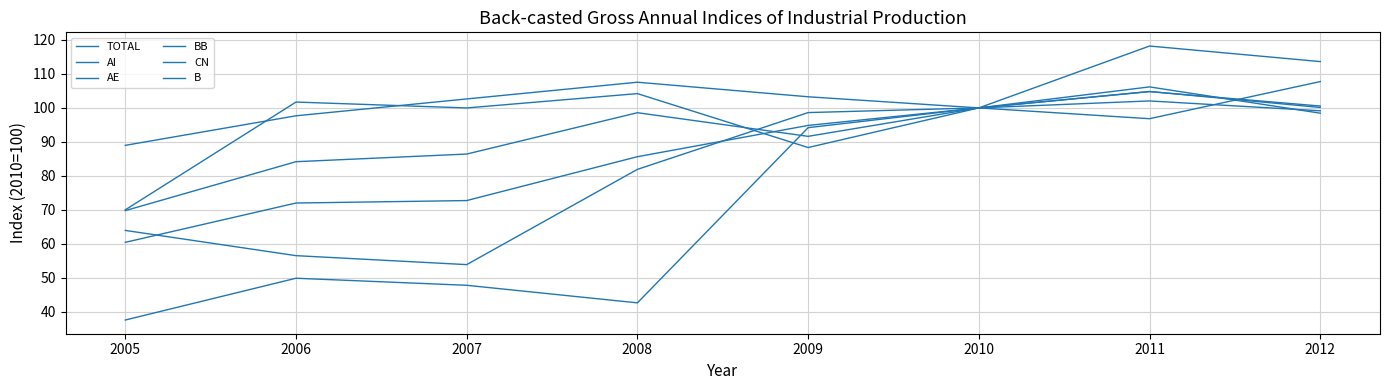

Is this an area chart (filled region under the line)?

No